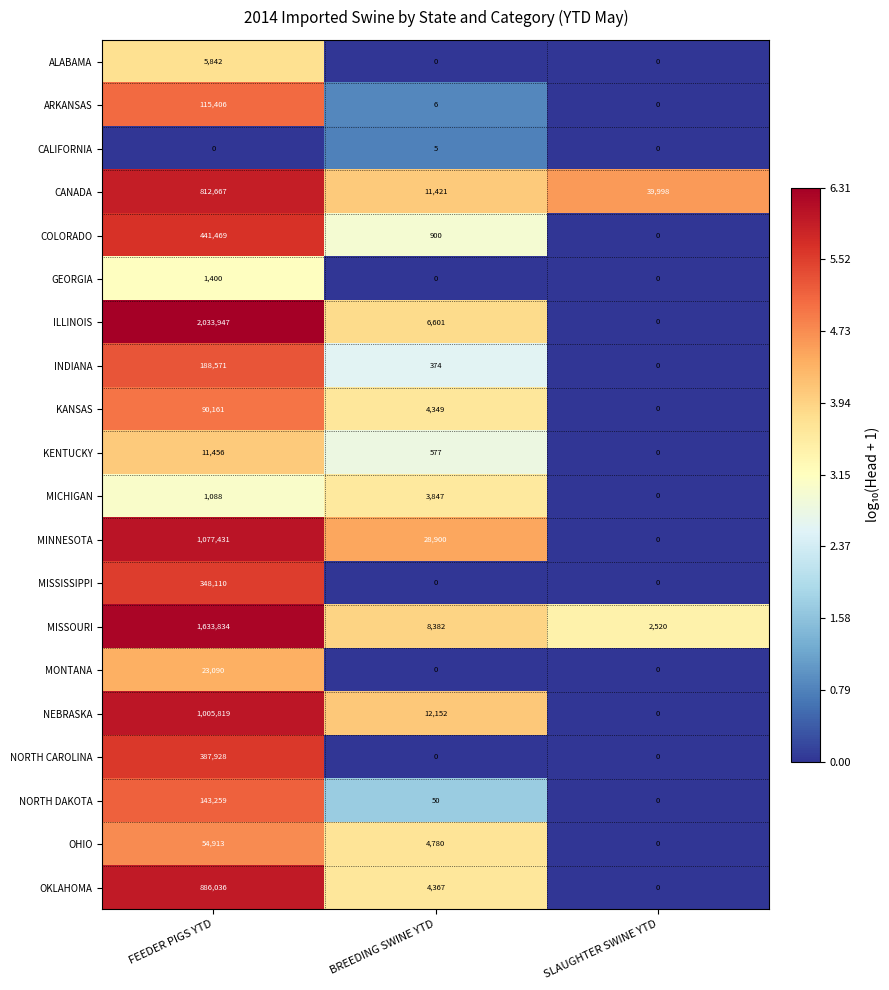

At how many categories does at least one series exceed 5?

3